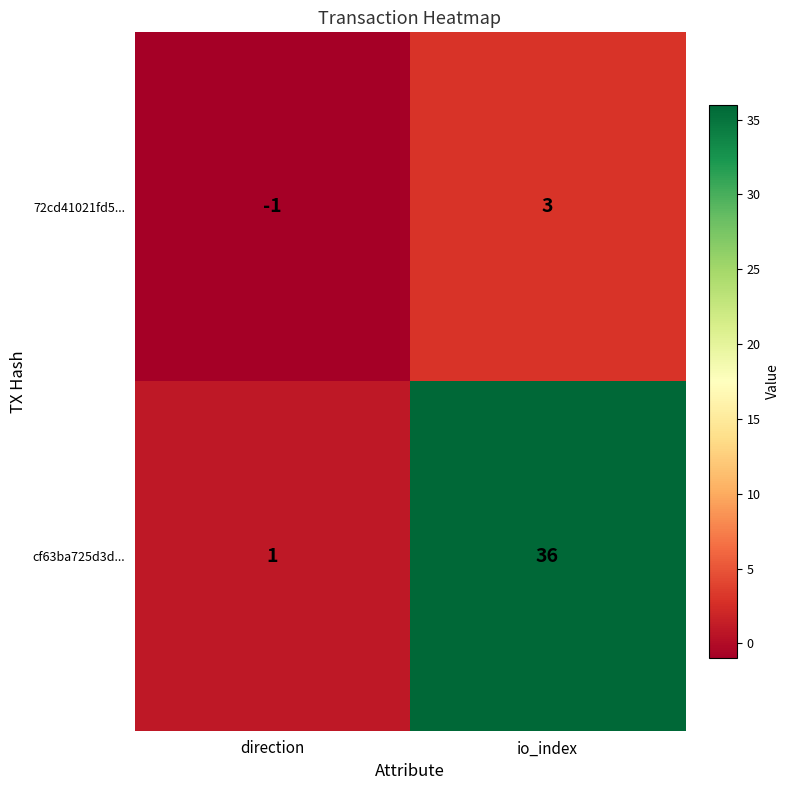

What is the maximum value shown in the chart?

36